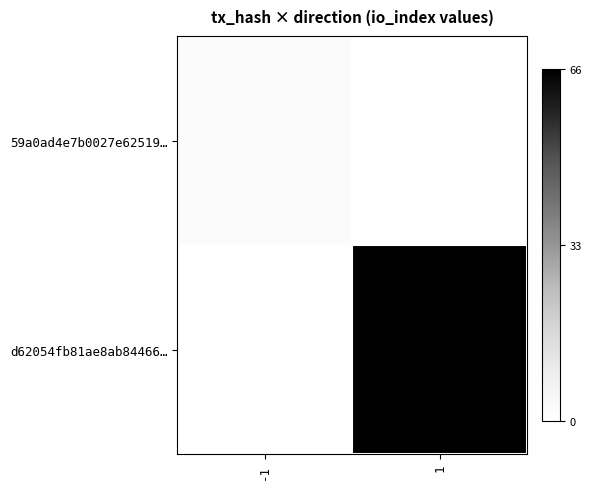

Reading left to right, what are all the values shown in this chart?

59a0ad4e7b0027e62519…: -1=2	1=0
d62054fb81ae8ab84466…: -1=0	1=66